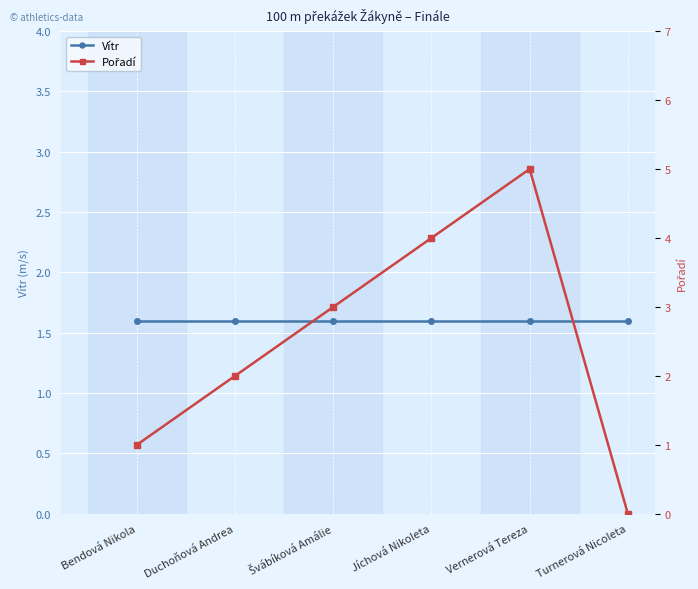

What are all the series names shown in the legend?

Vítr, Pořadí